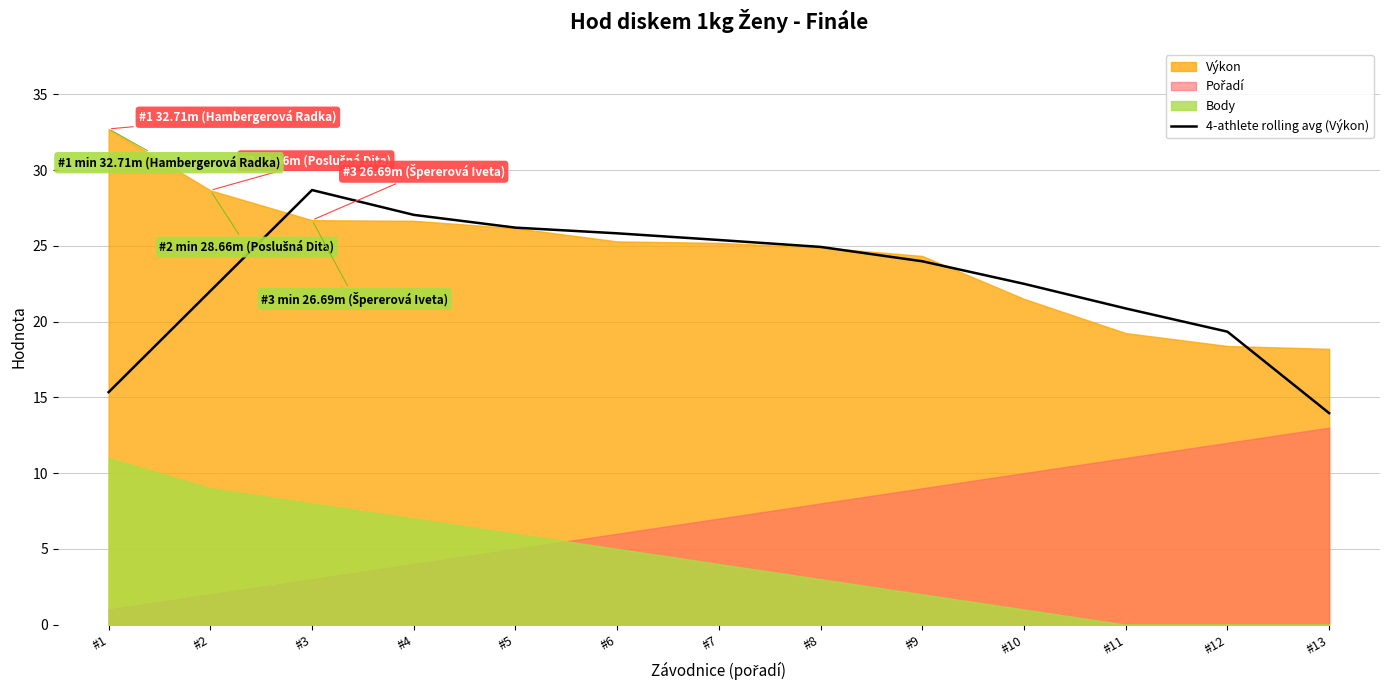

What is the ratio of the value at #8 to the value at #12?

1.3